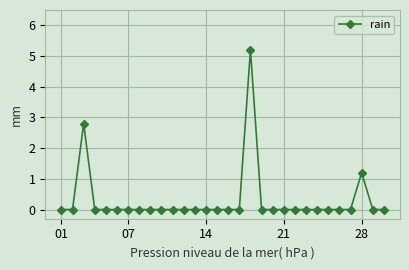

What is the difference between the second highest and minimum values?

2.8